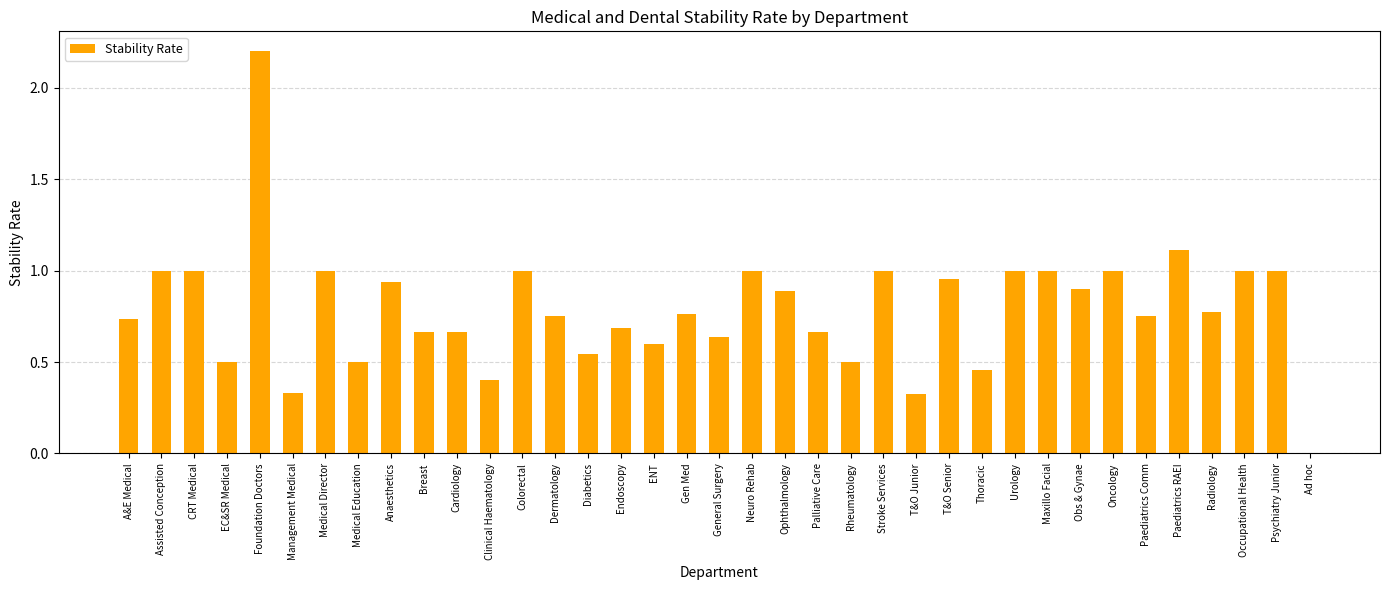

True or false: the data shows 1.1 at Cardiology.

False